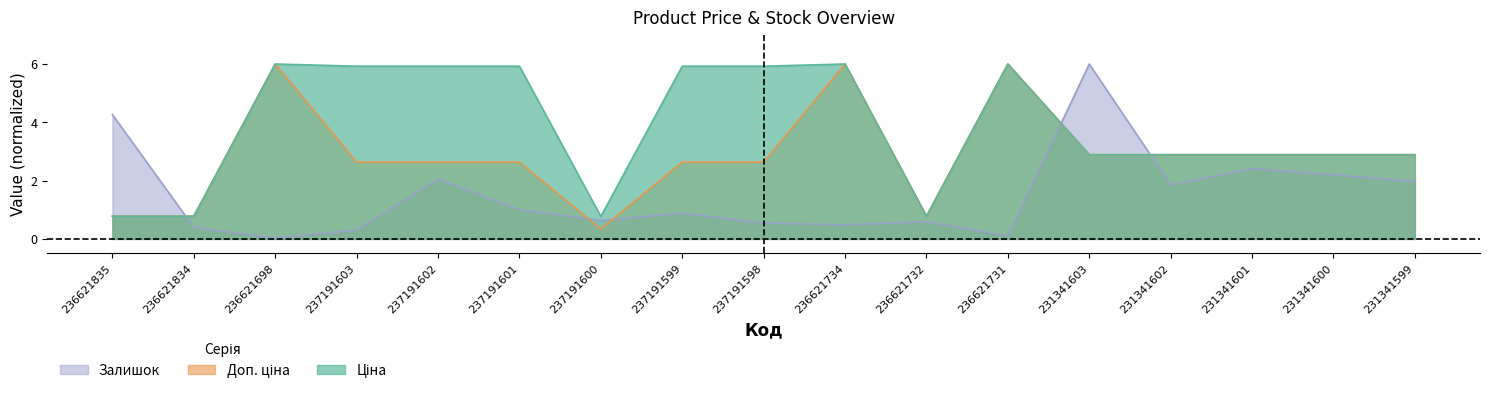

List the series in order of their overall mean, lowest first.

Залишок, Доп. ціна, Ціна